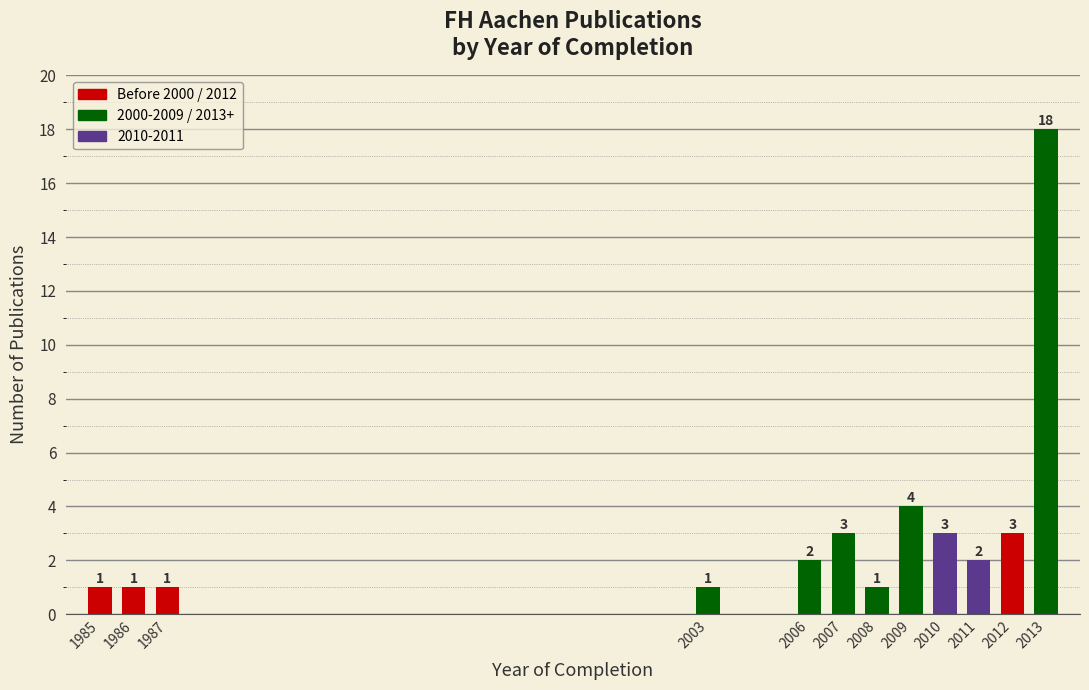

Reading left to right, what are all the values shown in this chart?

1985=1	1986=1	1987=1	2003=1	2006=2	2007=3	2008=1	2009=4	2010=3	2011=2	2012=3	2013=18